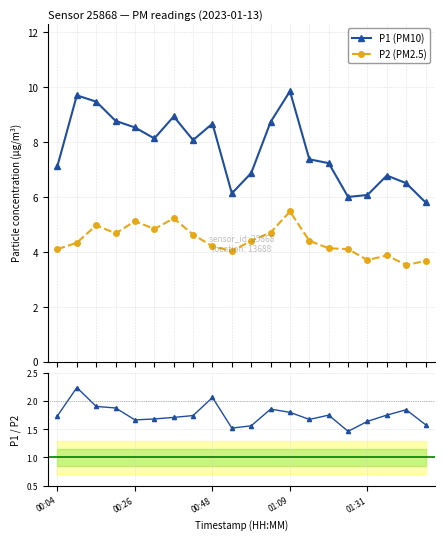

The value of P2 (PM2.5) at 18 is 3.5. True or false?

True